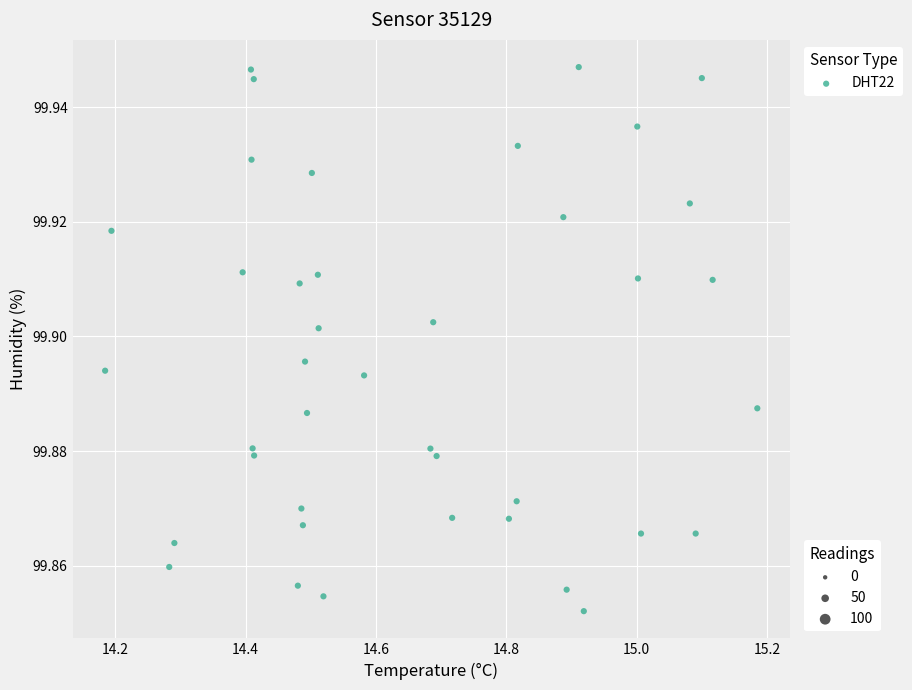

What is the range of X values (max minus min)?

1.0